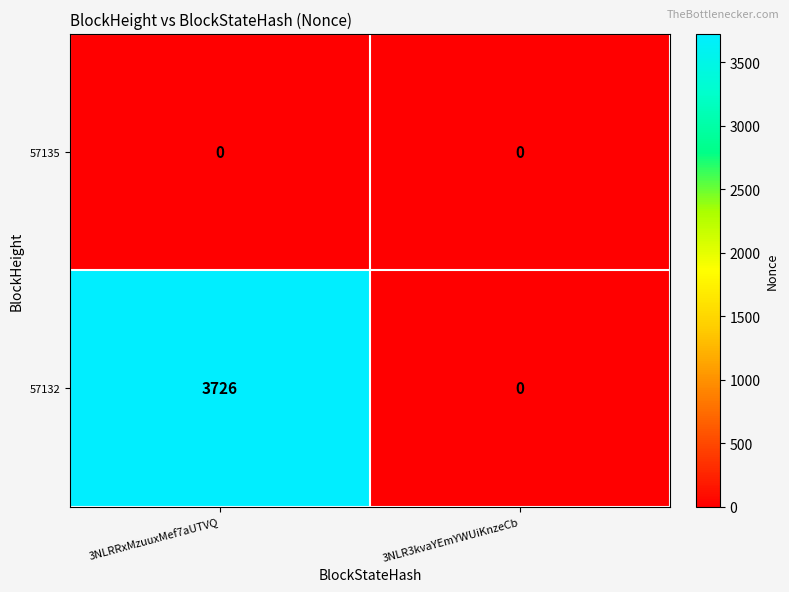

The value of 57135 at 3NLR3kvaYEmYWUiKnzeCb is 0. True or false?

True